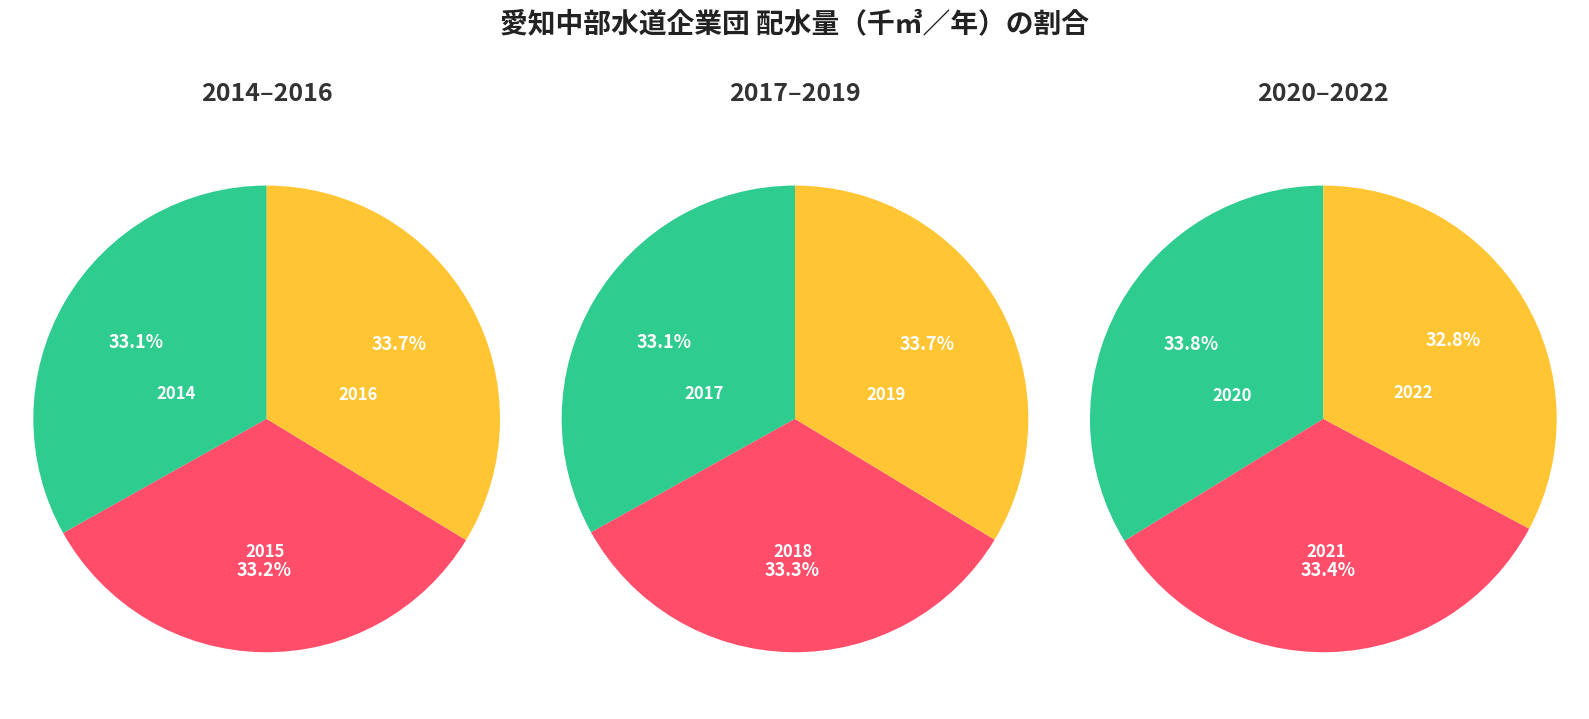

How many slices are in this pie chart?

9